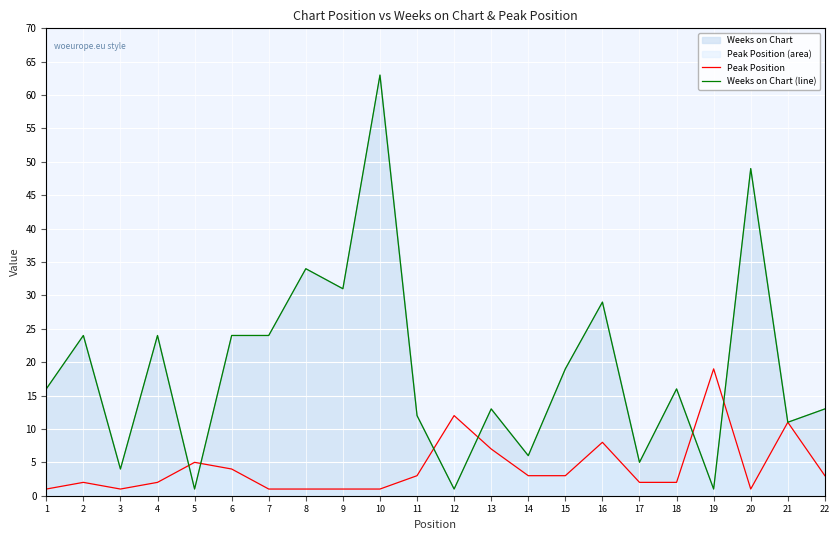

What is the minimum value for Peak Position?

1